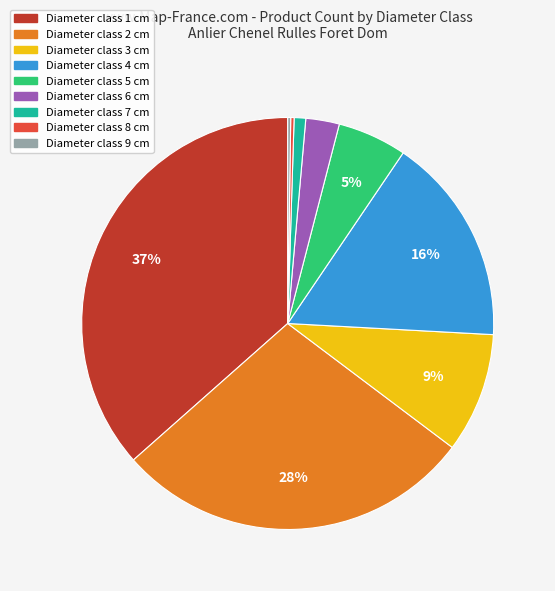

Is there any slice that represents more than half of the pie?

No